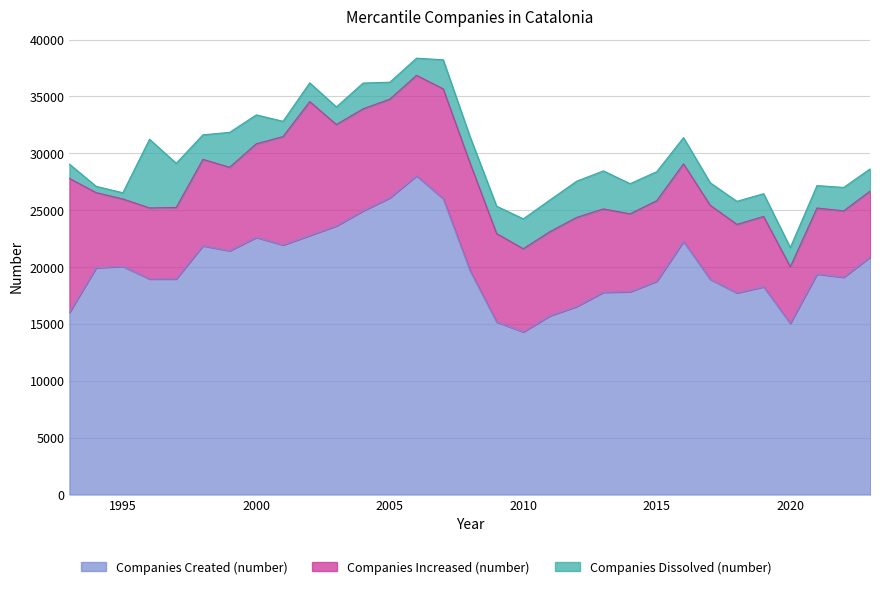

True or false: Companies Increased (number) and Companies Dissolved (number) cross at least once.

False